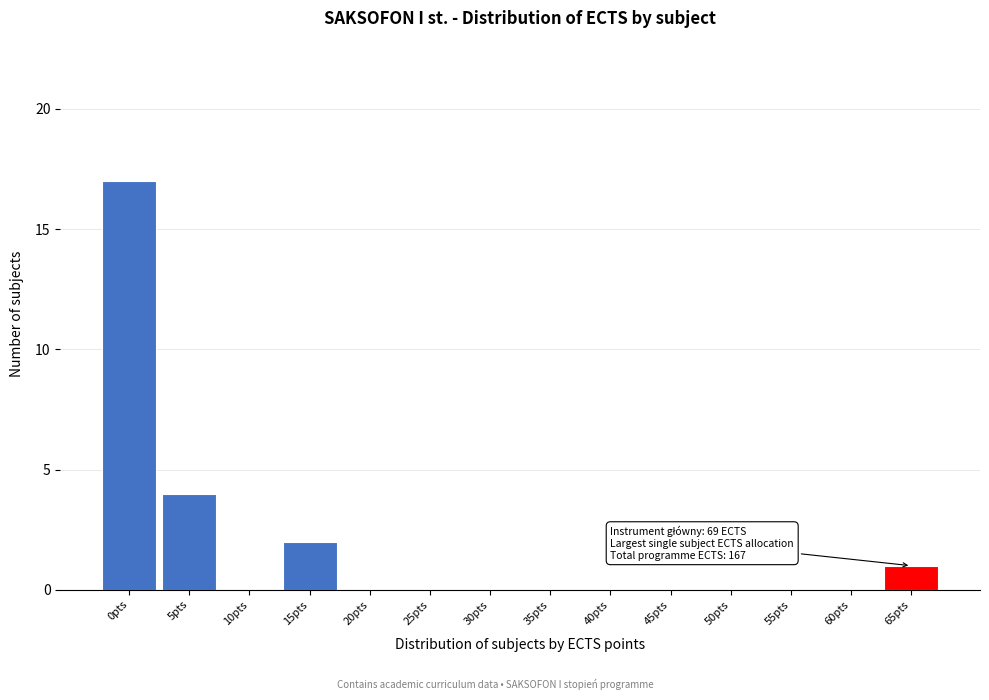

Reading left to right, extract all data points from this chart.

0pts=17	5pts=4	10pts=0	15pts=2	20pts=0	25pts=0	30pts=0	35pts=0	40pts=0	45pts=0	50pts=0	55pts=0	60pts=0	65pts=1